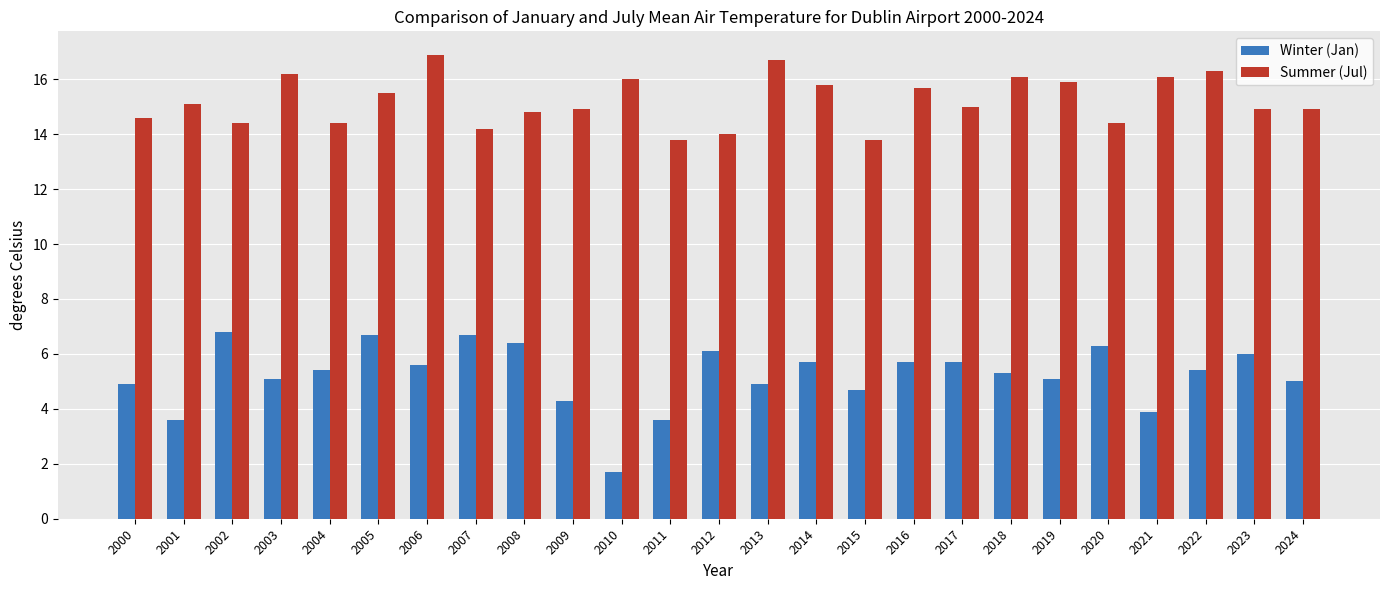

What are all the series names shown in the legend?

Winter (Jan), Summer (Jul)